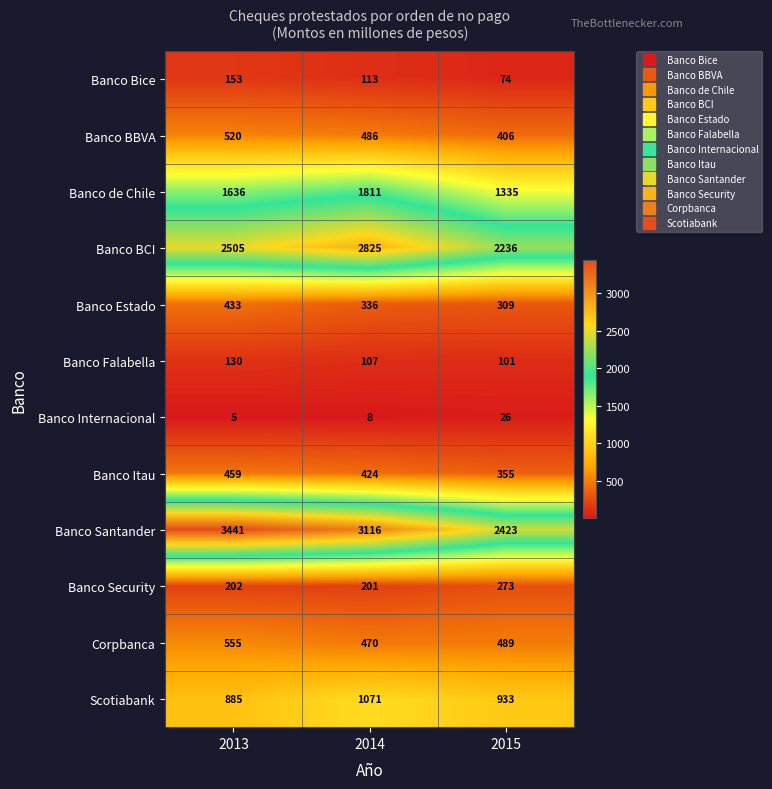

List the series in order of their peak value, highest first.

Banco Santander, Banco BCI, Banco de Chile, Scotiabank, Corpbanca, Banco BBVA, Banco Itau, Banco Estado, Banco Security, Banco Bice, Banco Falabella, Banco Internacional